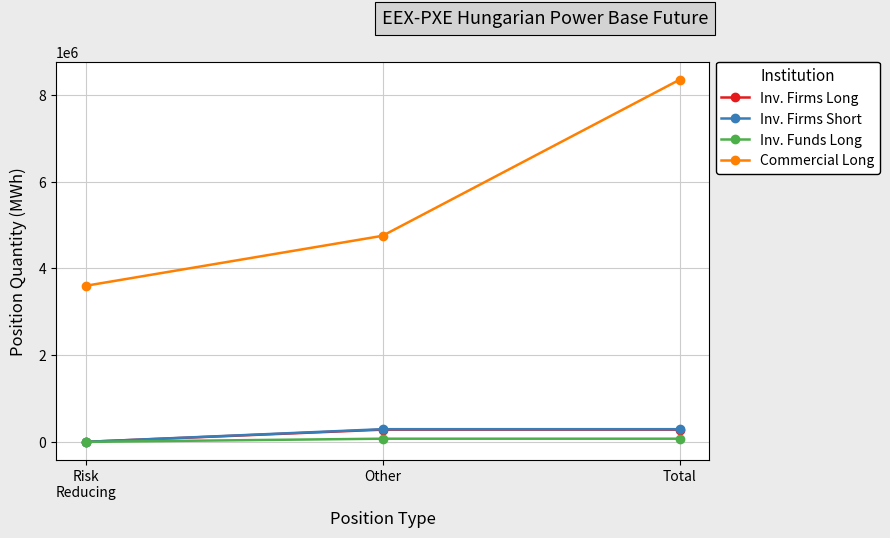

At which label is Commercial Long closest to 5973629?

Other